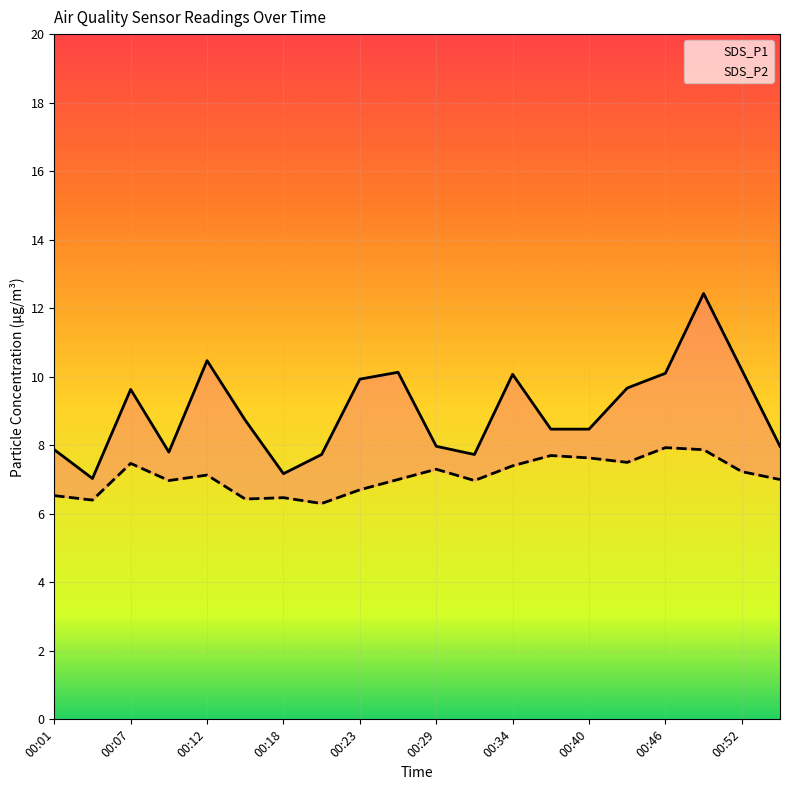

Where is SDS_P1 nearest to the value 9?

00:15